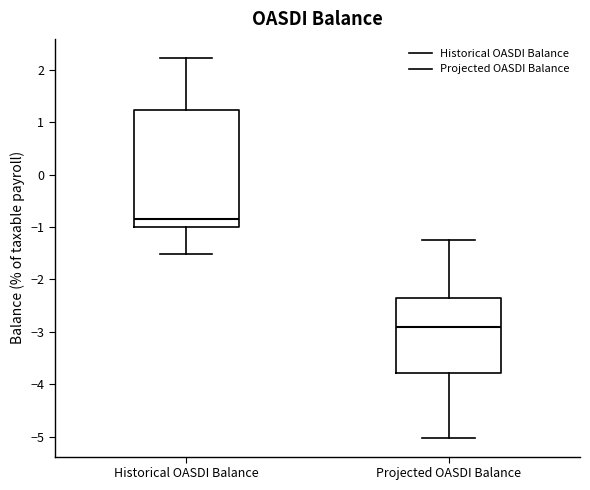

Reading left to right, transcribe this box plot: for each box, give where its median line is, the range the box spans, and where its two whiskers end, as read against the y-axis. The values are not printed on the chart, so give them approximately, as read against the axis.

Historical OASDI Balance: median -0.8, box -1.0 to 1.2, whiskers -1.5 to 2.2
Projected OASDI Balance: median -2.9, box -3.8 to -2.4, whiskers -5.0 to -1.2